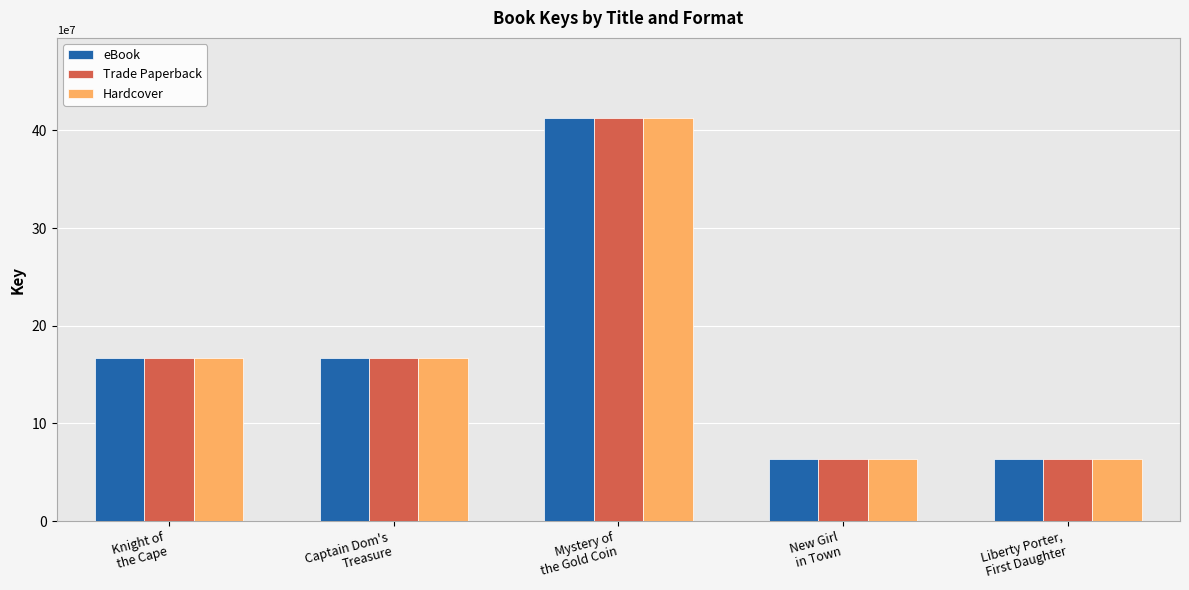

Read the Hardcover value at Liberty Porter,
First Daughter.

63744037